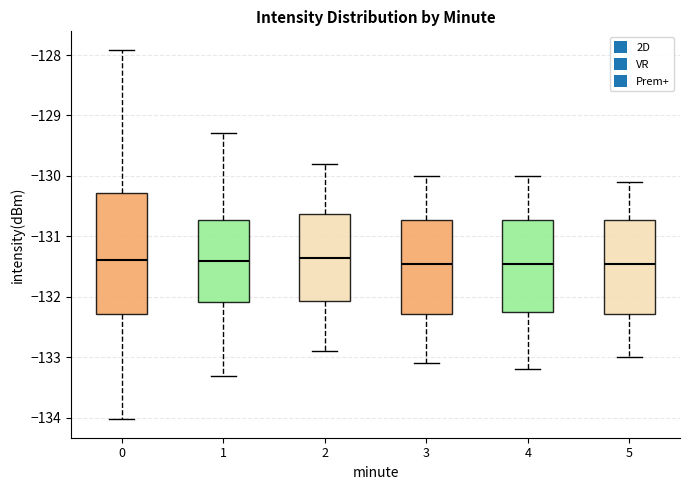

Where is the lower edge of the box at x = 0 on the y-axis? The values are not printed on the chart, so give them approximately, as read against the axis.

-132.3